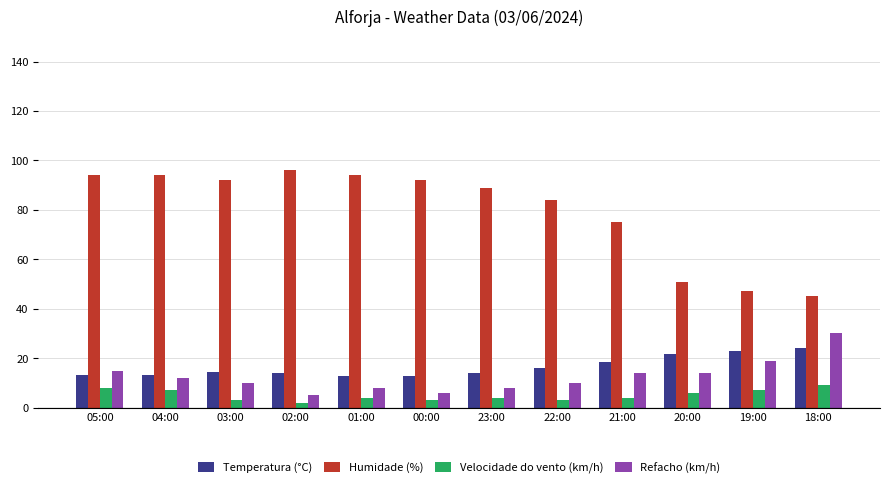

At how many categories does at least one series exceed 3?

12